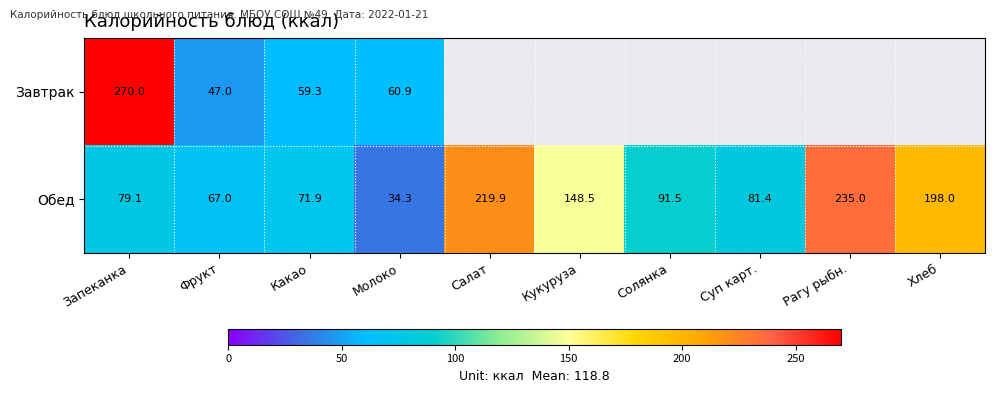

Which series changed the most between Запеканка and Какао?

Завтрак